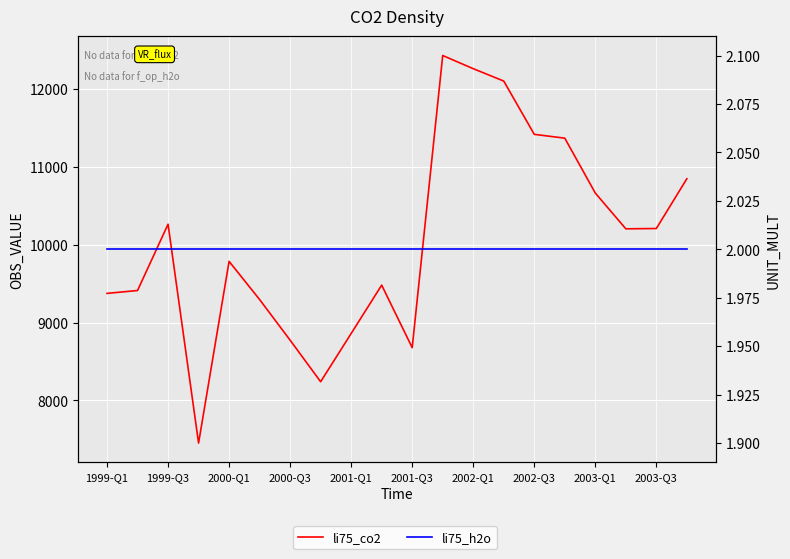

What is the value of the li75_h2o point at the 11th from the left?

2